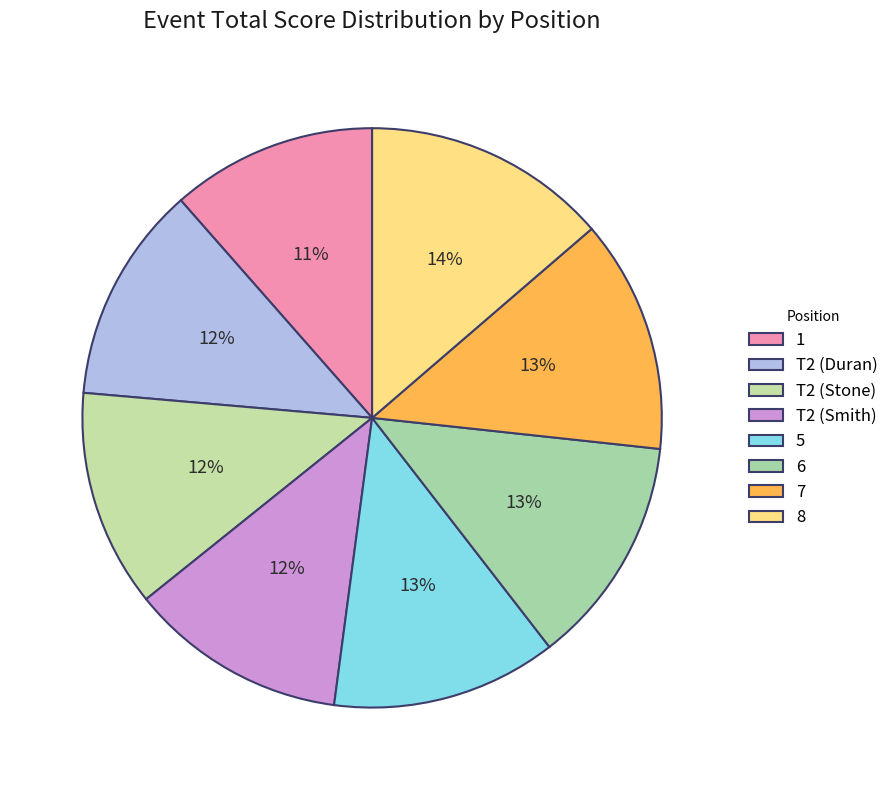

How many segments does this pie chart have?

8